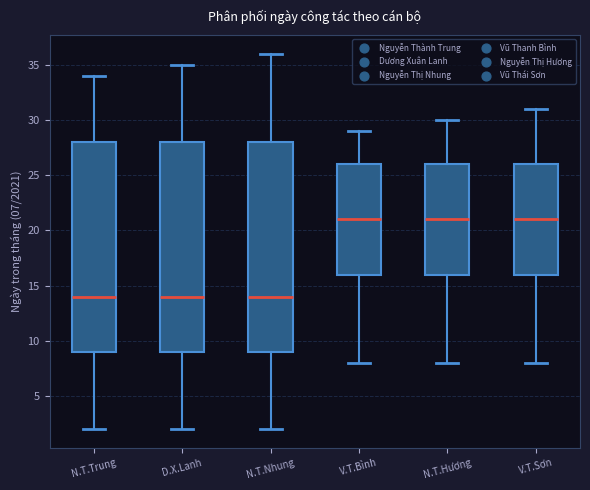

Reading left to right, read every box against the y-axis: the position of its median line, the range the box covers, and the ends of its whiskers. The values are not printed on the chart, so give them approximately, as read against the axis.

N.T.Trung: median 14, box 9 to 28, whiskers 2 to 34
D.X.Lanh: median 14, box 9 to 28, whiskers 2 to 35
N.T.Nhung: median 14, box 9 to 28, whiskers 2 to 36
V.T.Bình: median 21, box 16 to 26, whiskers 8 to 29
N.T.Hương: median 21, box 16 to 26, whiskers 8 to 30
V.T.Sơn: median 21, box 16 to 26, whiskers 8 to 31